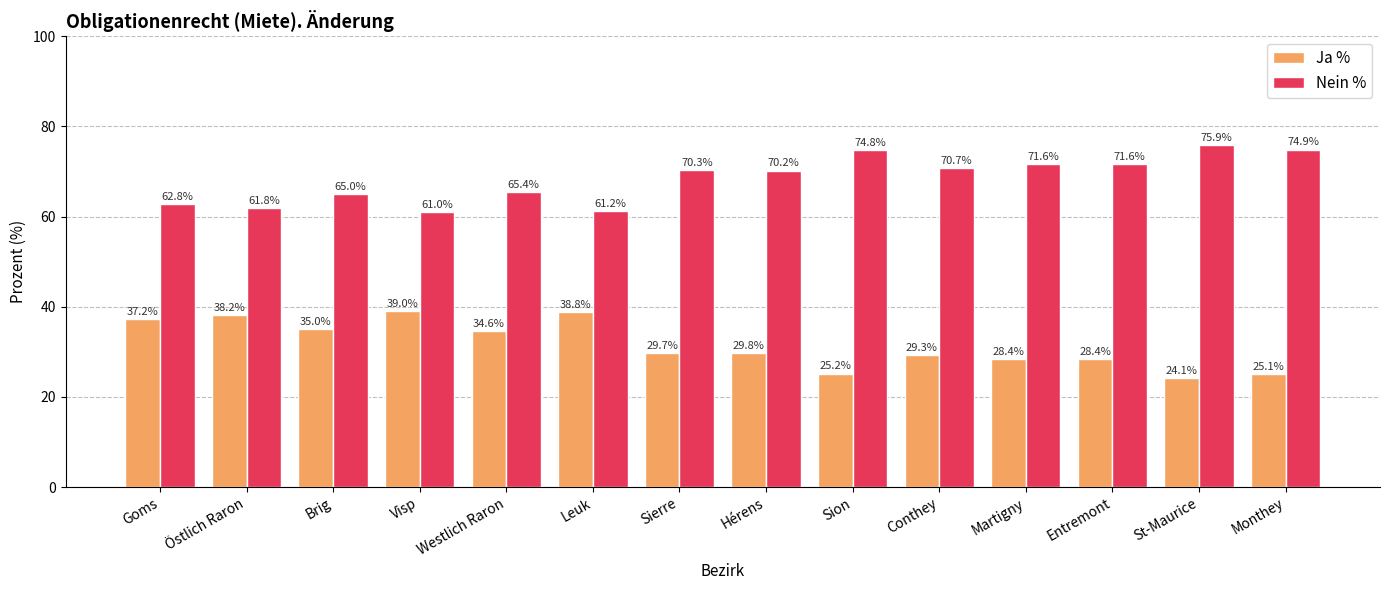

What is the difference between the highest and lowest values at Brig?

30.0